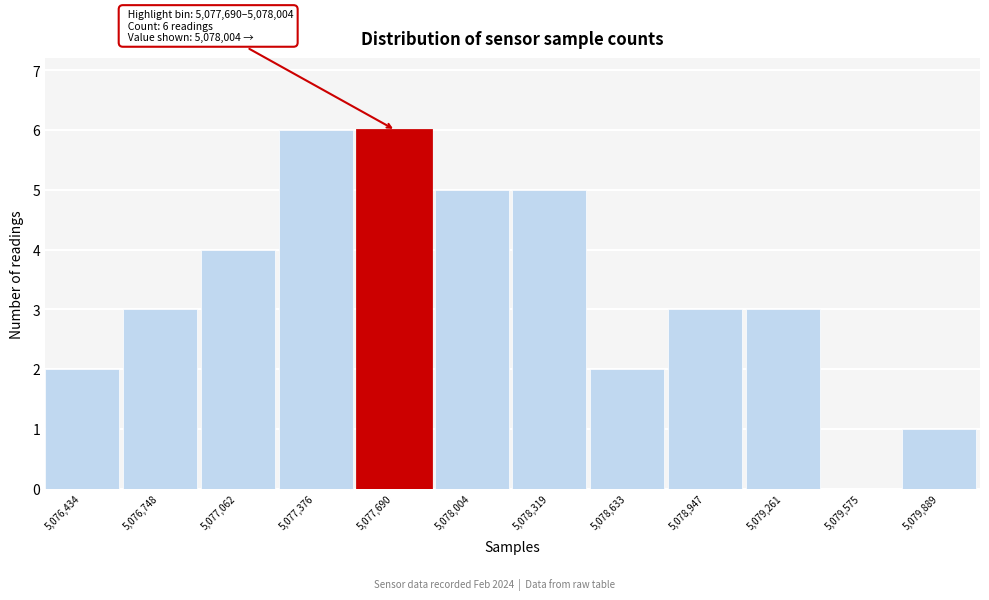

Reading left to right, what are all the values shown in this chart?

5,076,434=2	5,076,748=3	5,077,062=4	5,077,376=6	5,077,690=6	5,078,004=5	5,078,319=5	5,078,633=2	5,078,947=3	5,079,261=3	5,079,575=0	5,079,889=1